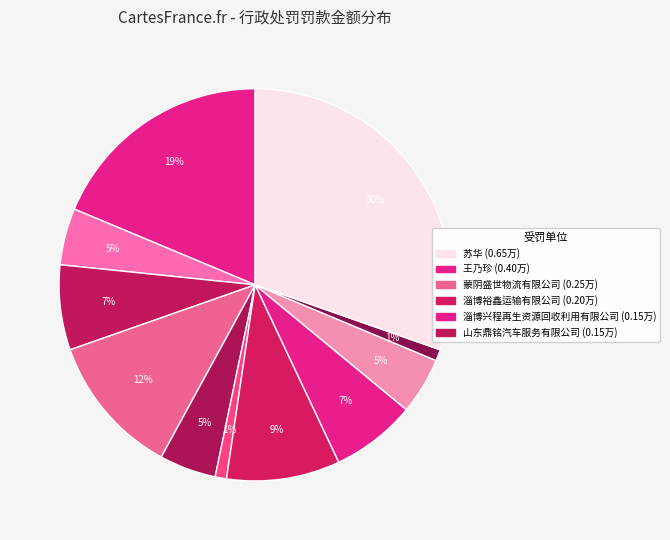

How many segments does this pie chart have?

11